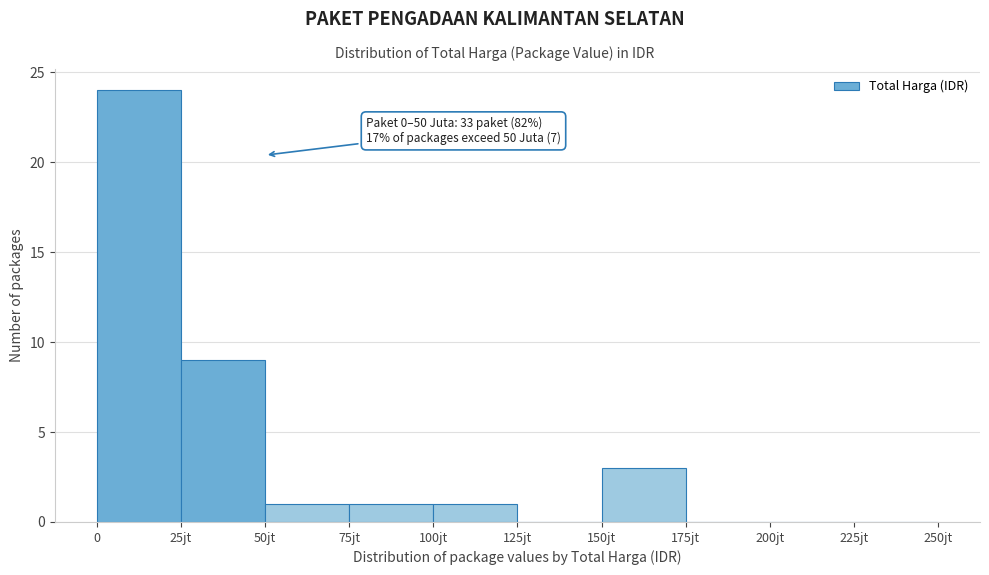

Reading left to right, extract all data points from this chart.

0=24	25jt=9	50jt=1	75jt=1	100jt=1	125jt=0	150jt=3	175jt=0	200jt=0	225jt=0